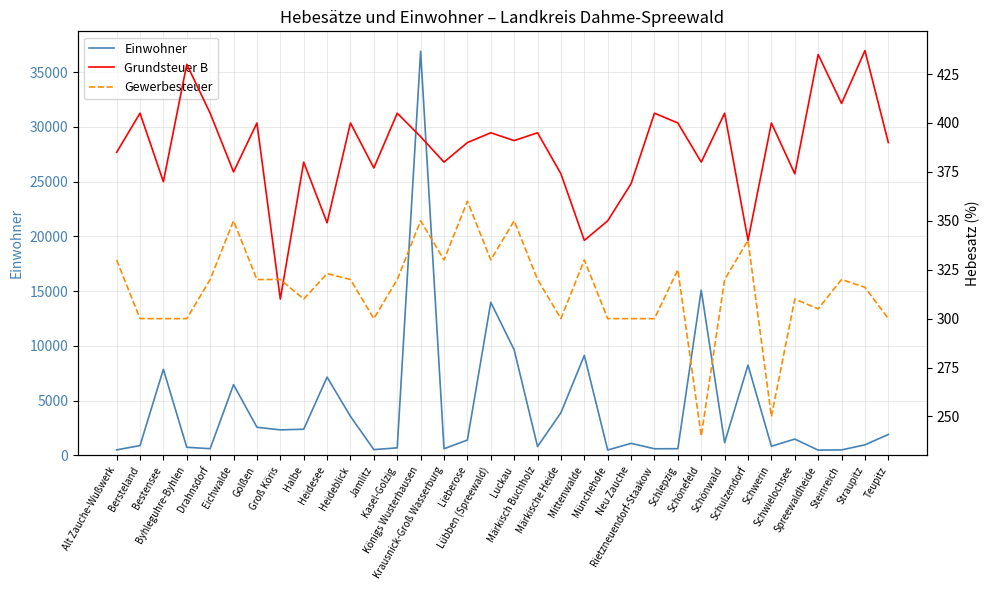

How many lines are shown in the chart?

3